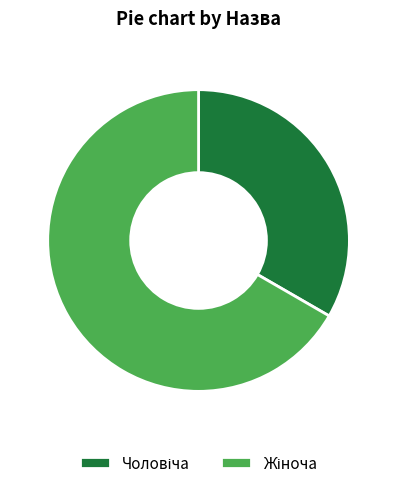

How many segments does this pie chart have?

2